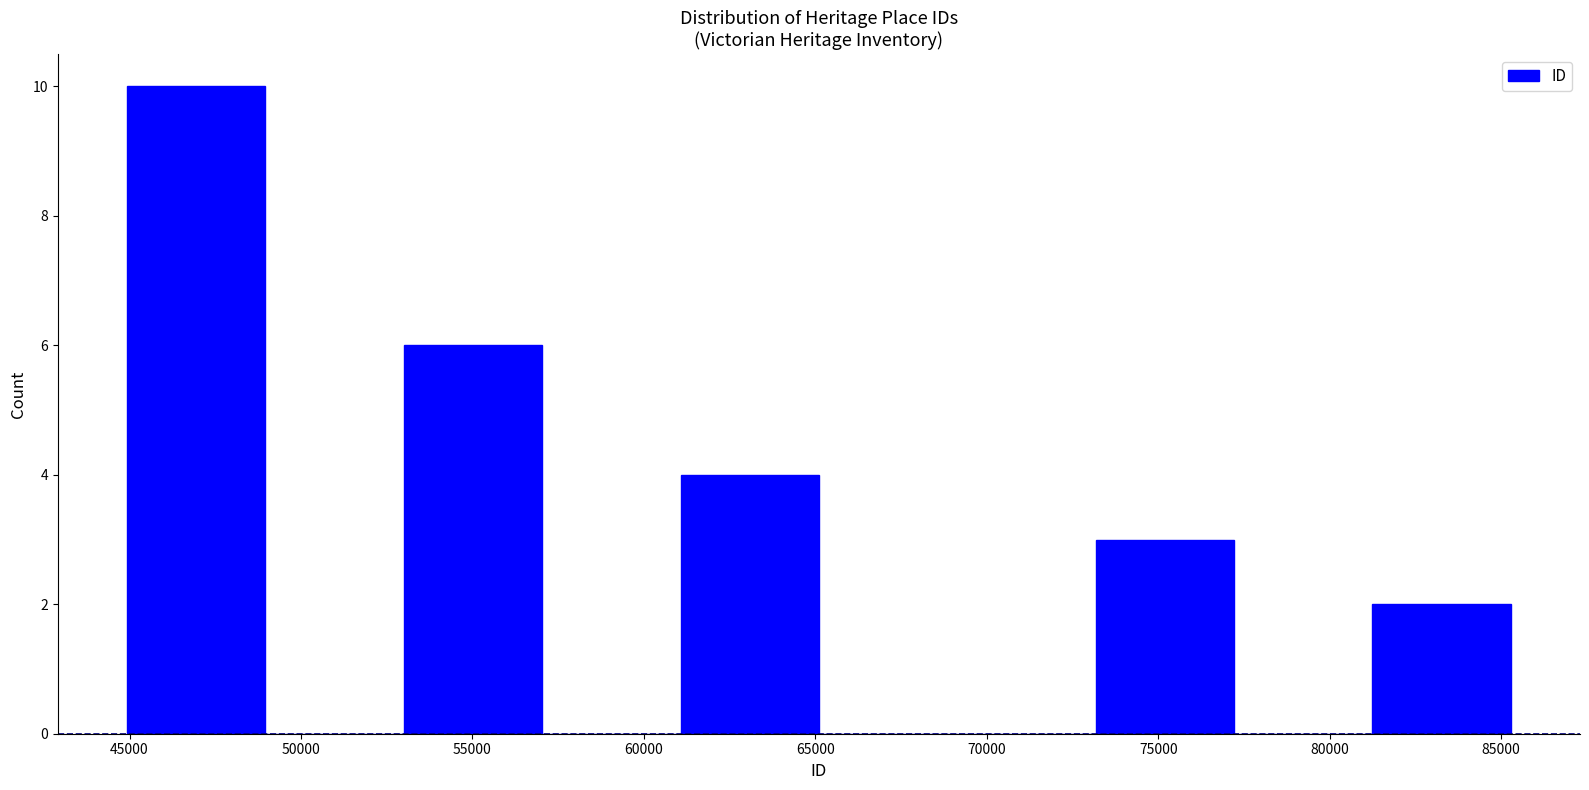

Reading left to right, transcribe this chart: for each bar, give the range it covers on the x-axis and its height. Neither the bar edges nor the heights are printed on the chart, so give them approximately, as read against the axes.

45000 to 49000: 10
49000 to 53000: 0
53000 to 57000: 6
57000 to 61000: 0
61000 to 65000: 4
65000 to 69000: 0
69000 to 73000: 0
73000 to 77000: 3
77000 to 81000: 0
81000 to 85500: 2